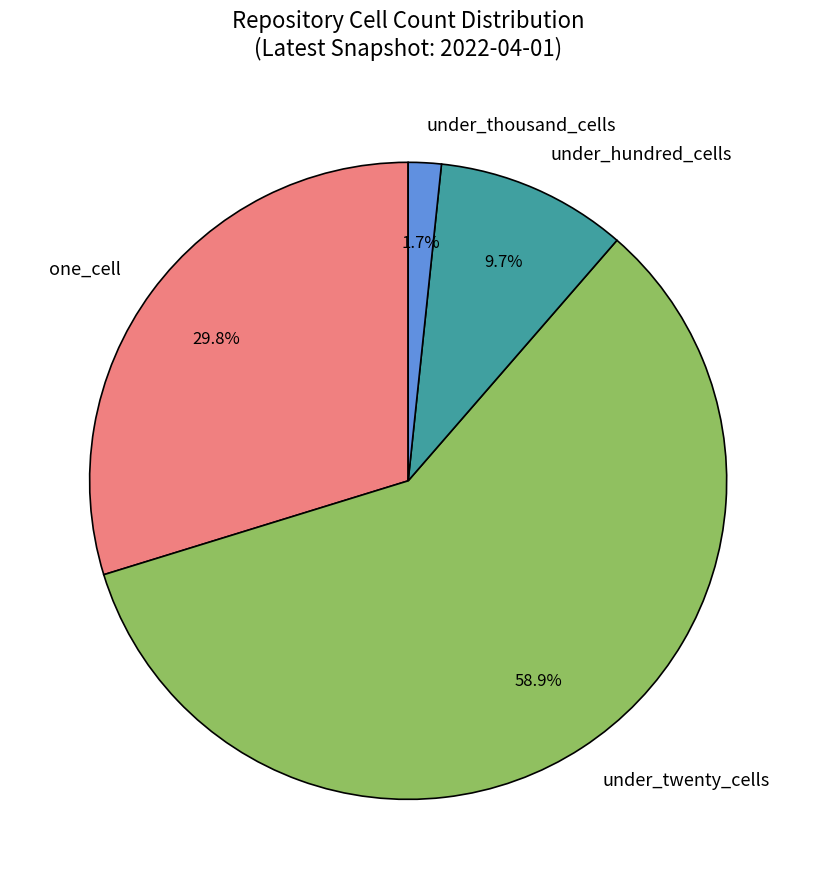

To the nearest percent, what is the difference between the largest and smallest slice percentages?

57%